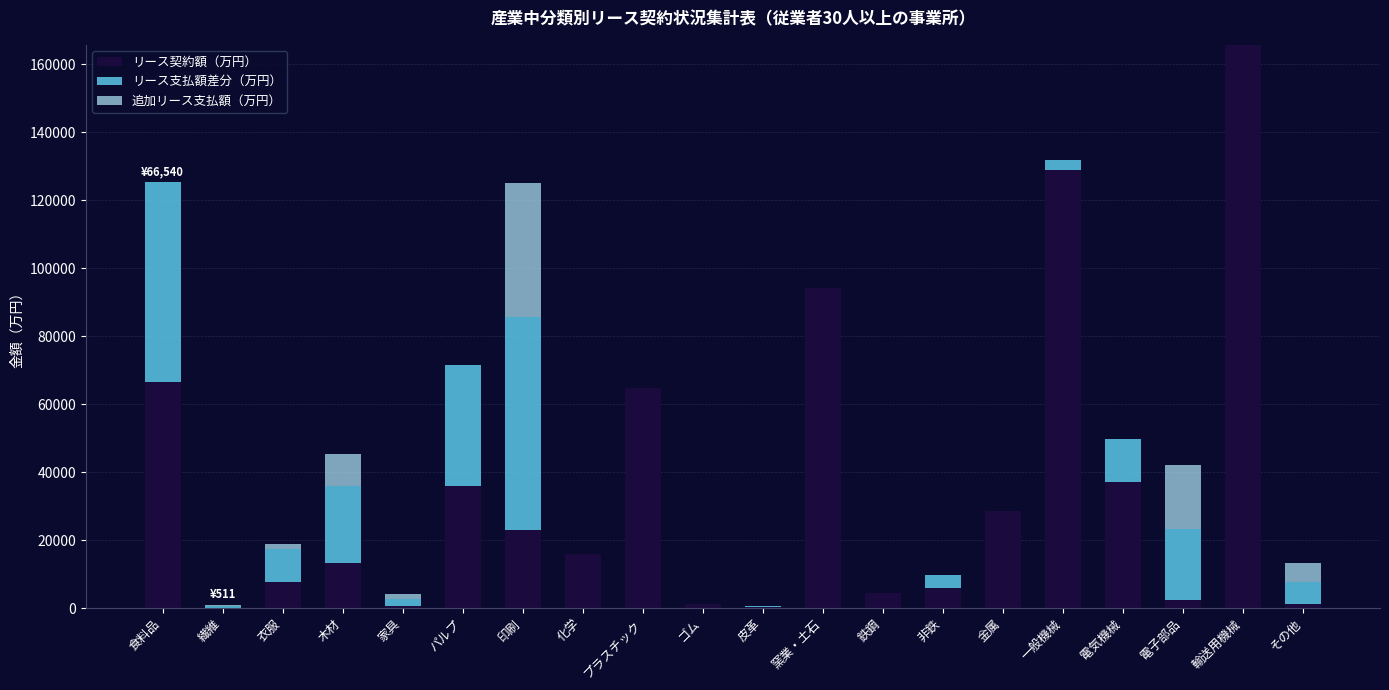

At which label does 追加リース支払額（万円） reach its peak?

印刷